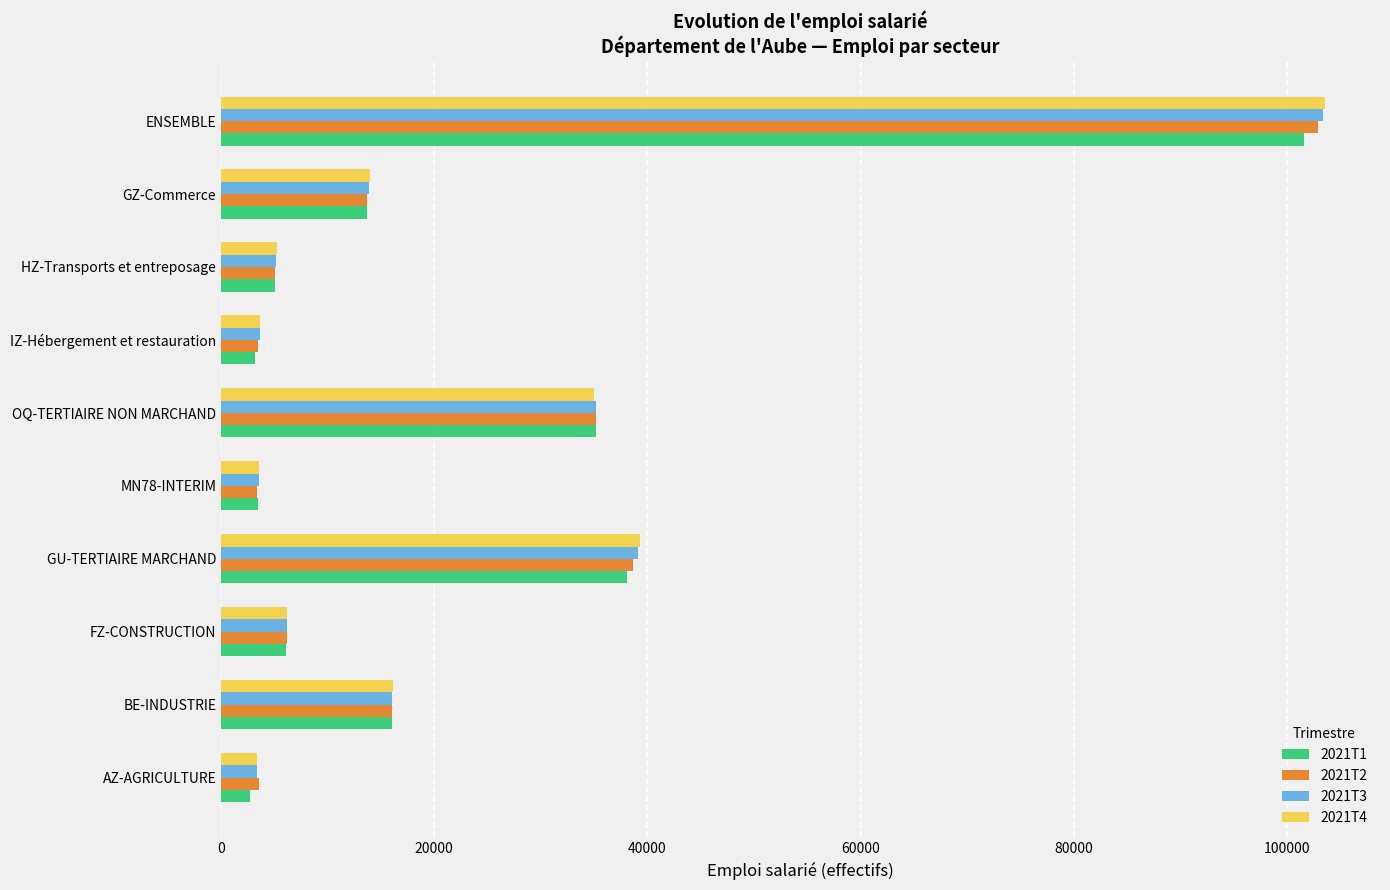

What is the minimum value shown in the chart?

2741.7